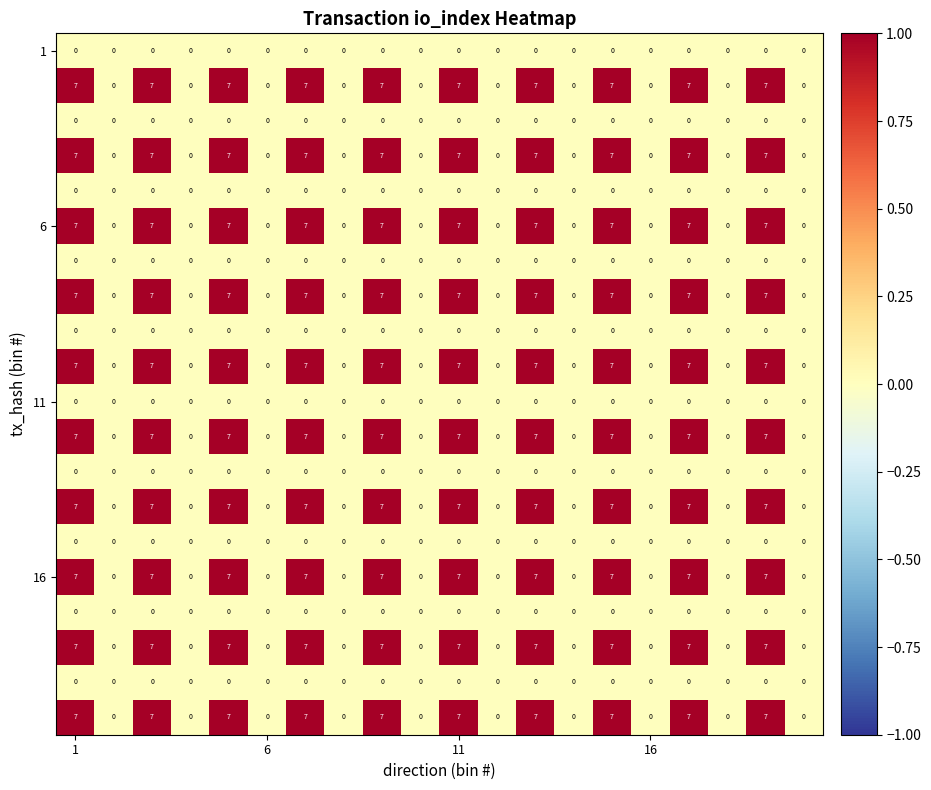

At how many categories does at least one series exceed 3?

10